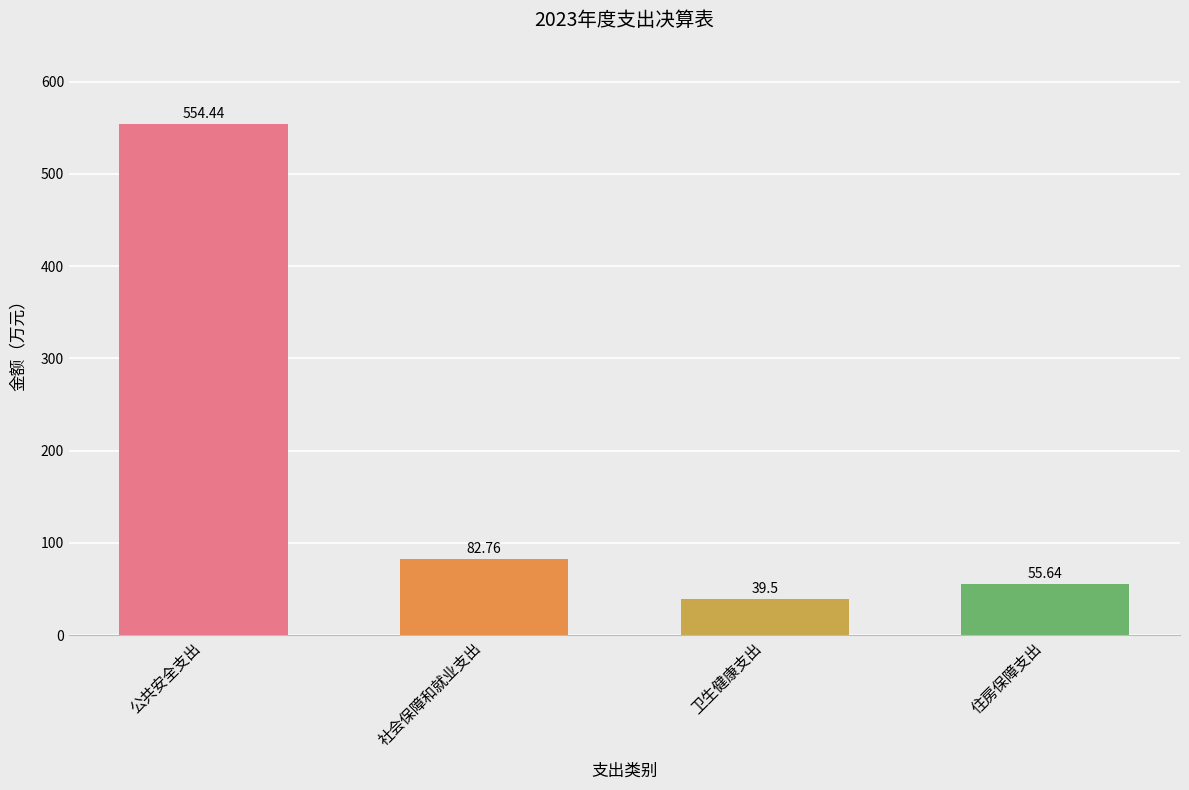

Which has a higher value, 住房保障支出 or 卫生健康支出?

住房保障支出